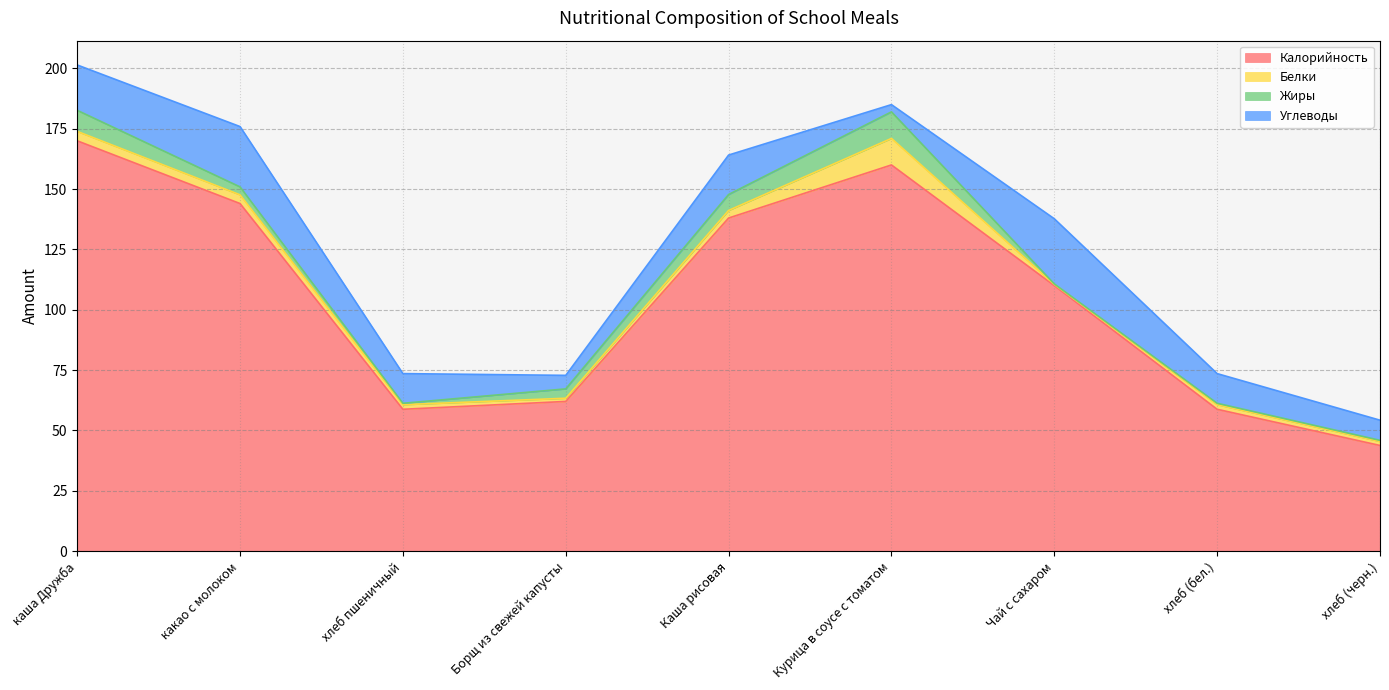

Where does the Белки series first go above 1?

каша Дружба